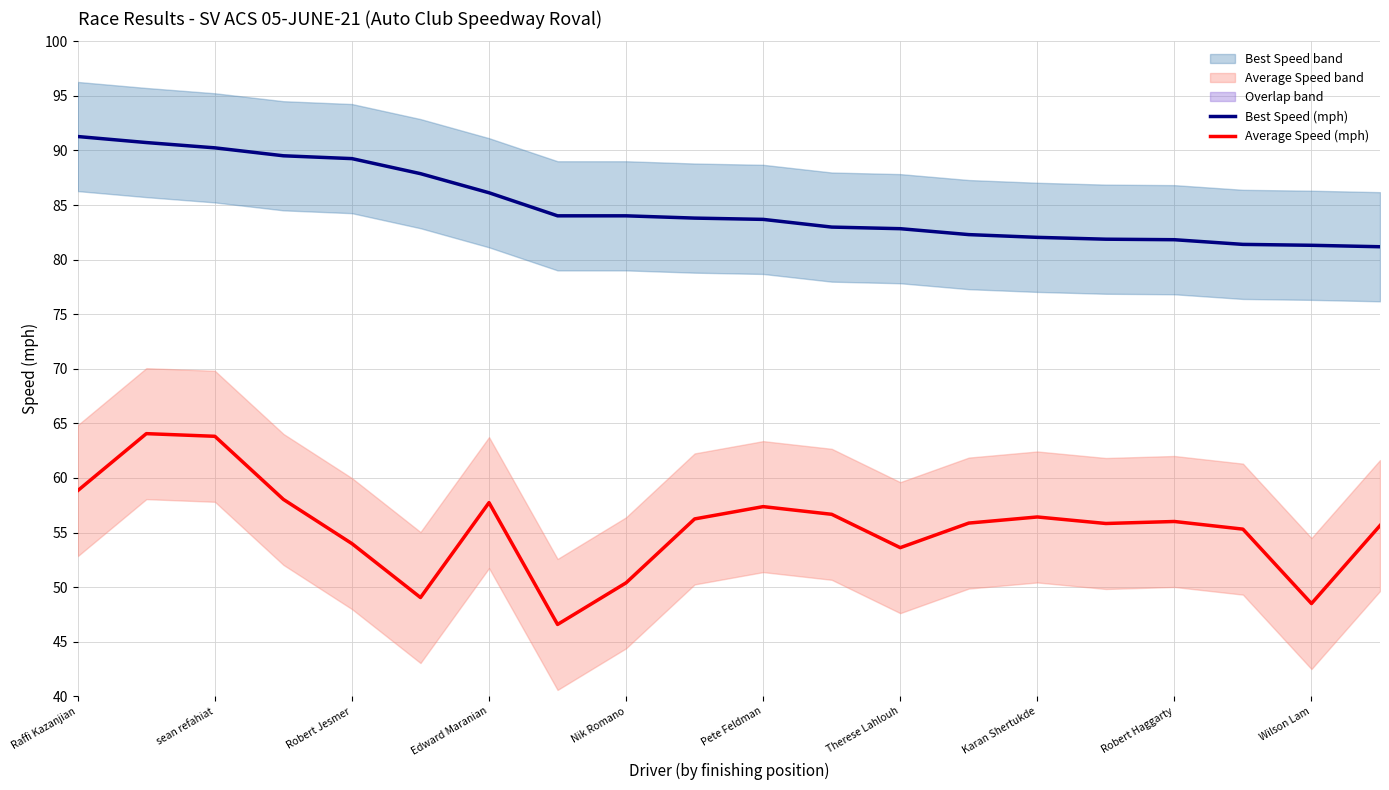

The value of Best Speed (mph) at sean refahiat is 90.2. True or false?

True